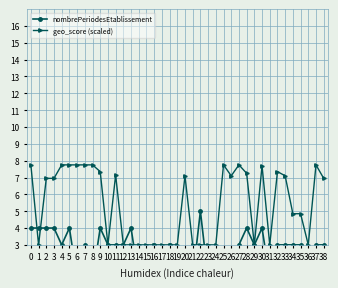

Where is the first local minimum for nombrePeriodesEtablissement?

4